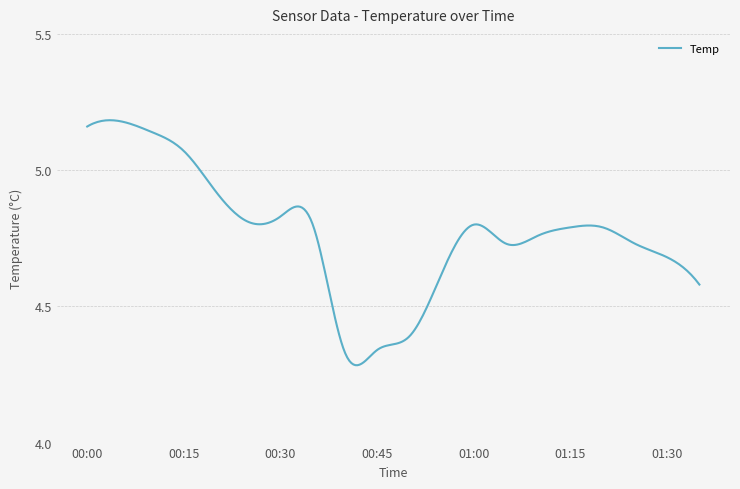

What is the difference between the maximum and minimum values?

0.9